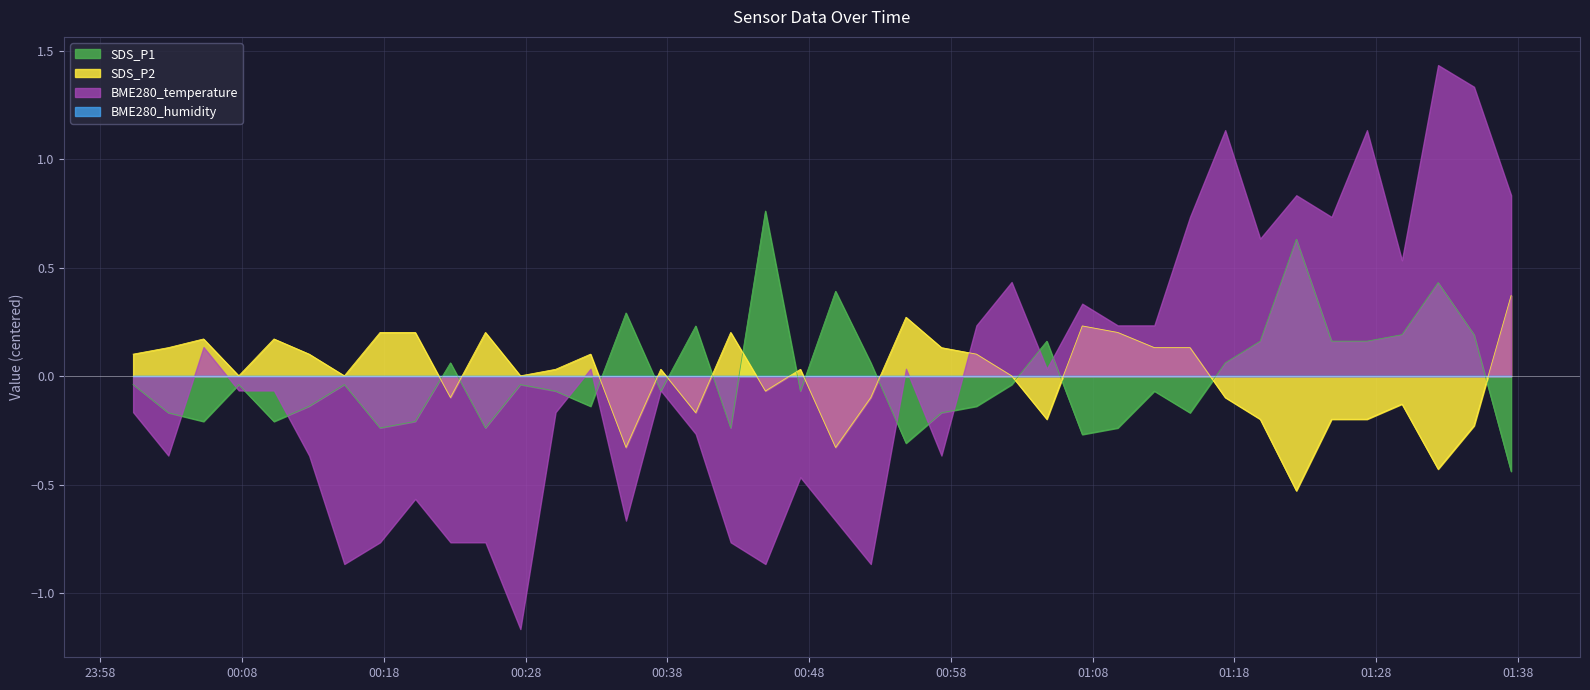

In SDS_P1, how many points are higher than both neighbors (excluding endpoints)?

12